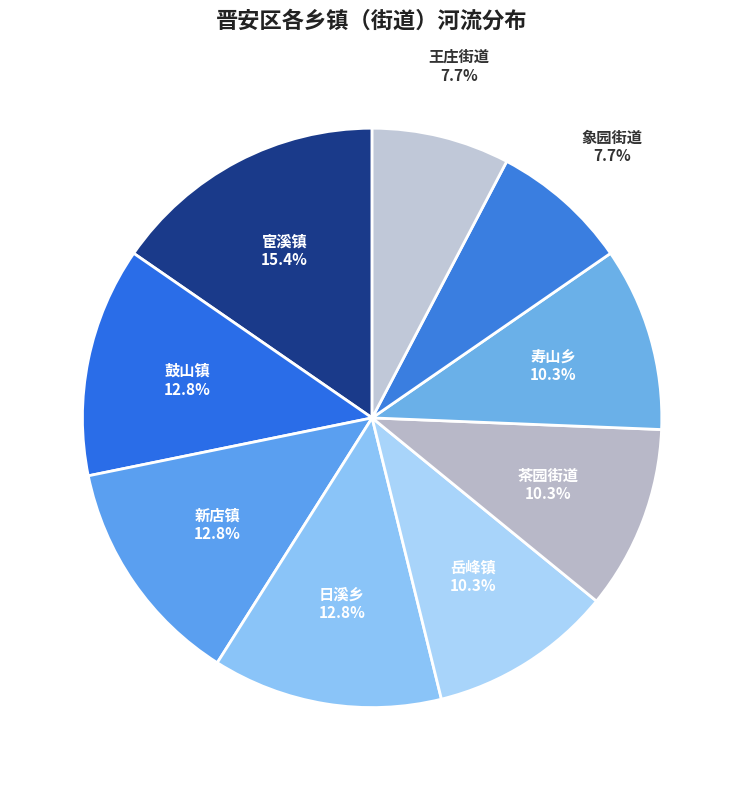

Which slice is the smallest?

象园街道